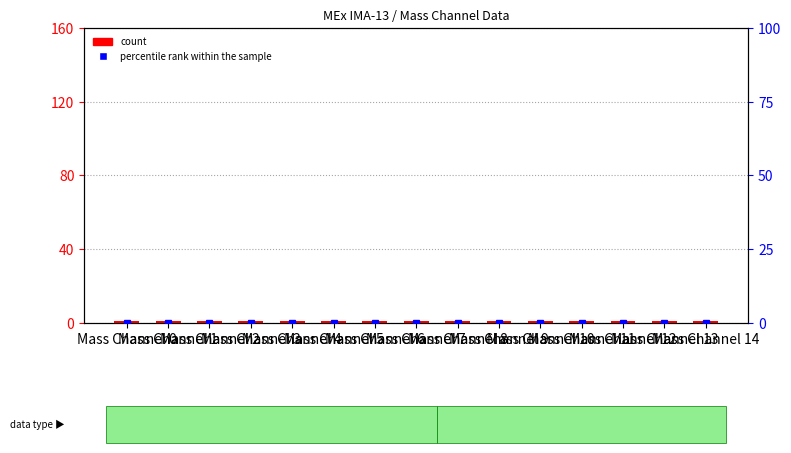

Reading left to right, extract all data points from this chart.

count: 1	1	1	1	1	1	1	1	1	1	1	1	1	1	1
percentile rank within the sample: 0	0	0	0	0	0	0	0	0	0	0	0	0	0	0